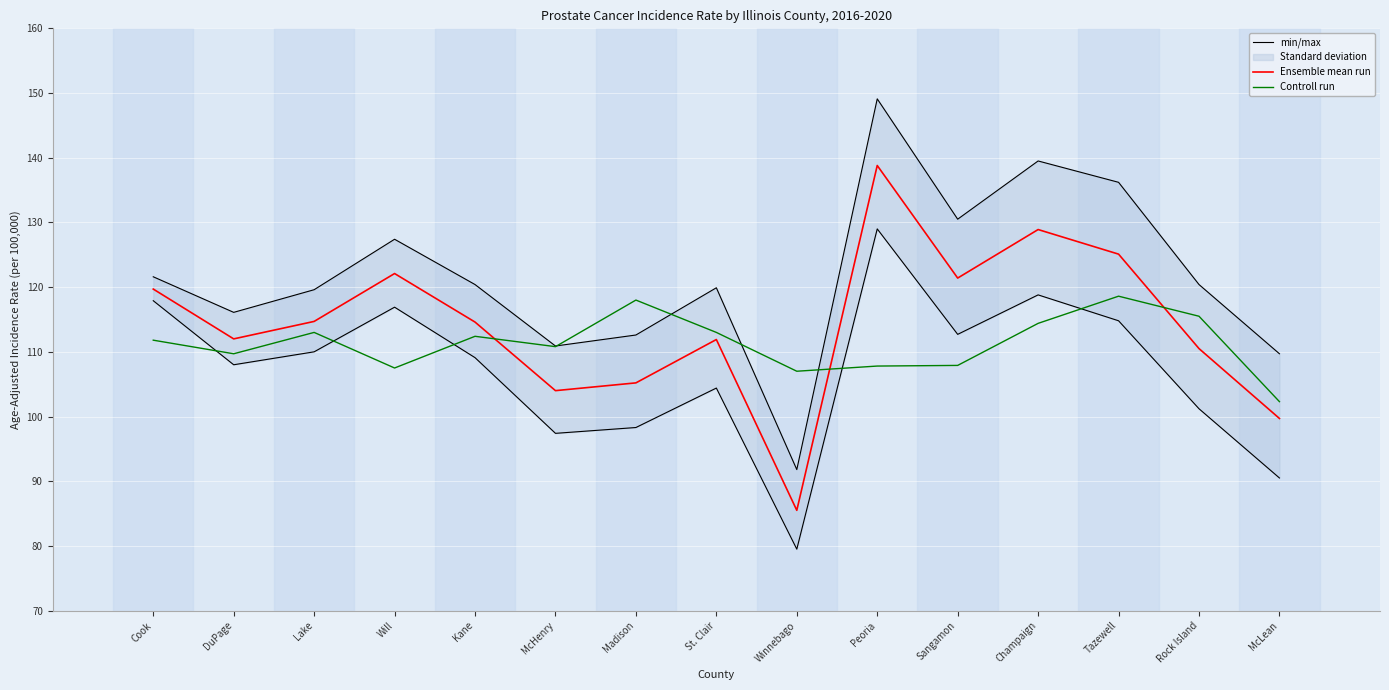

How many data points in Ensemble mean run are less than 114?

7